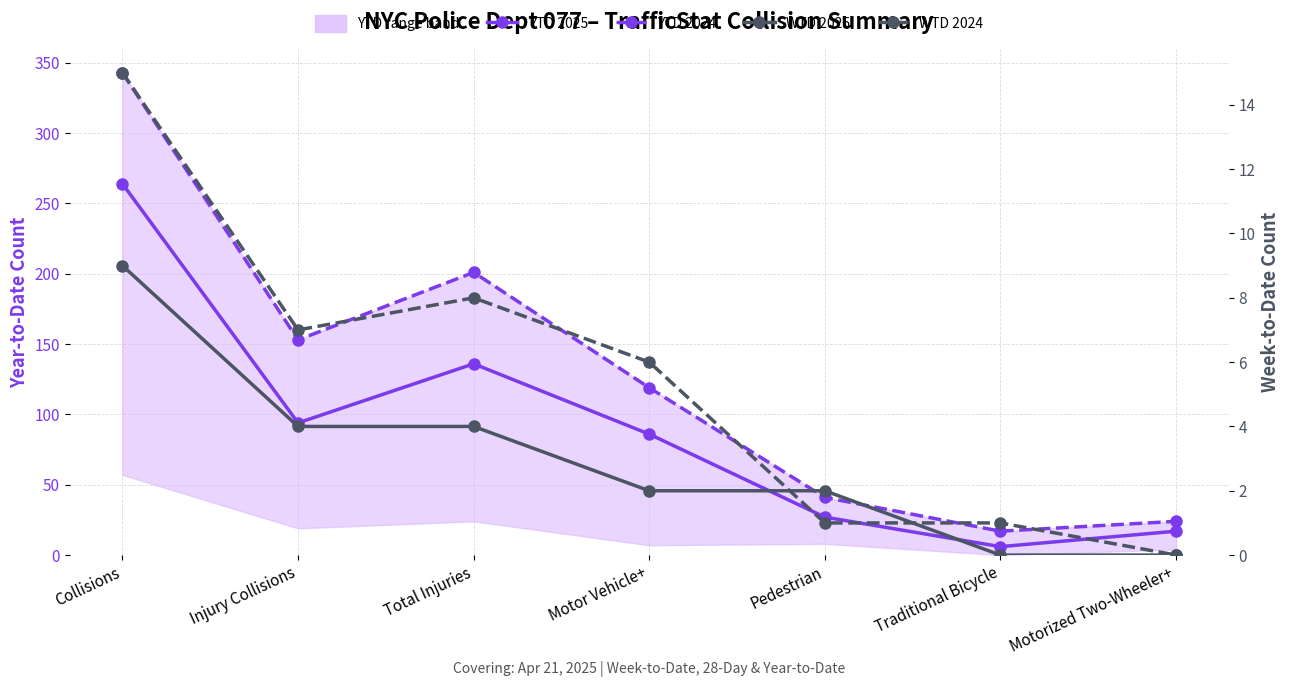

Rank the series at Collisions from lowest to highest value.

WTD 2025, WTD 2024, YTD 2025, YTD 2024